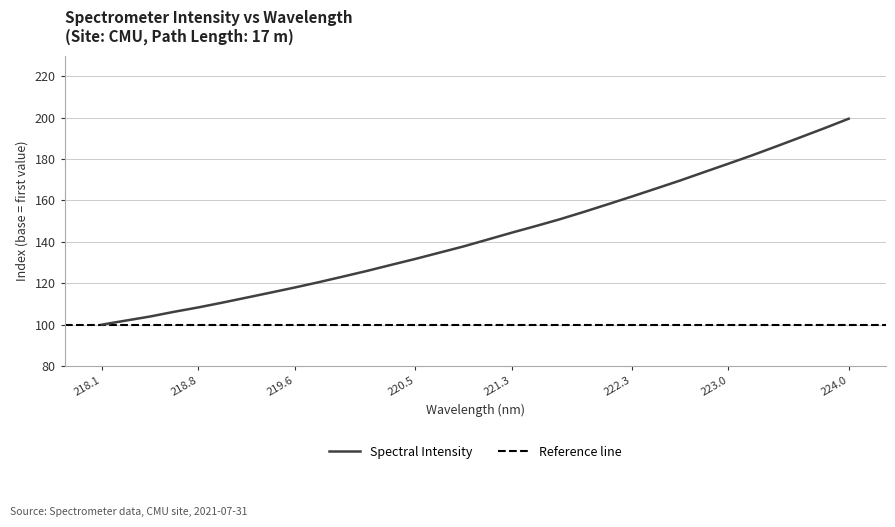

True or false: Spectral Intensity has a value of 131.7 at 220.5.

True